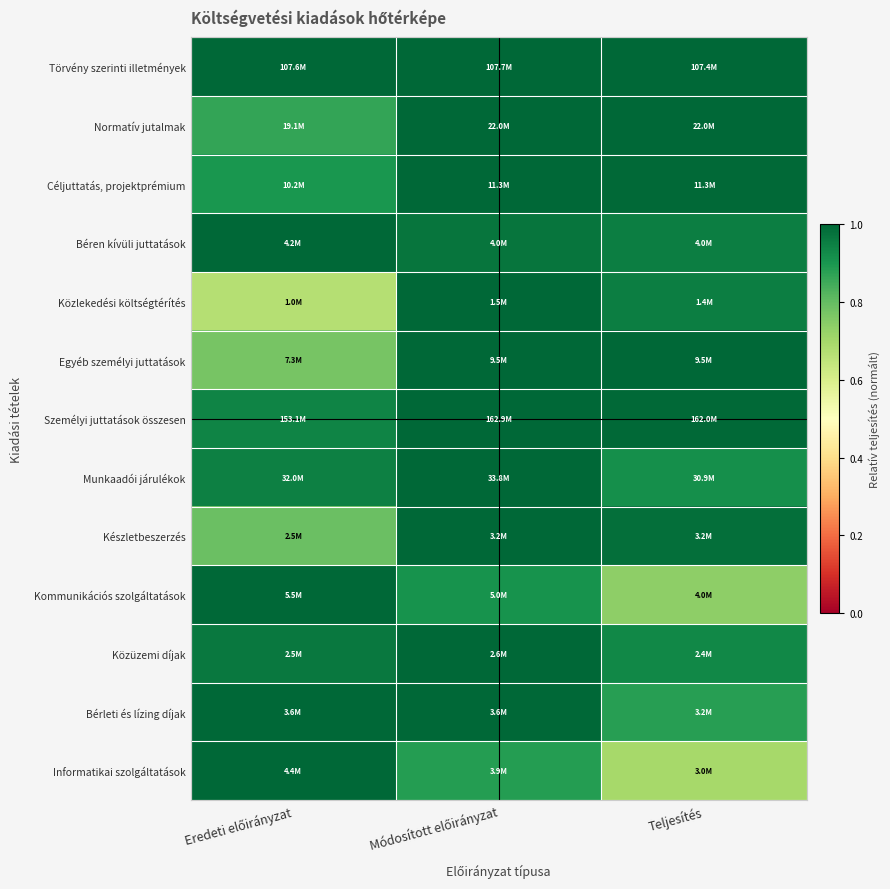

Which series has the largest total across all categories?

Törvény szerinti illetmények